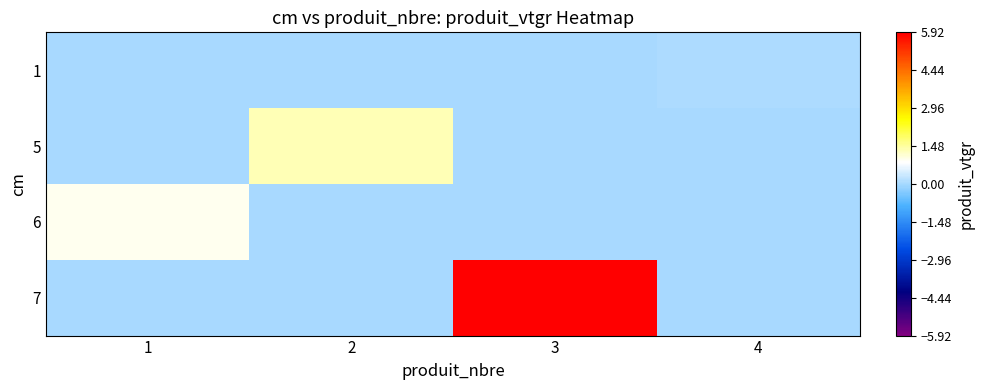

List the series in order of their peak value, lowest first.

1, 6, 5, 7